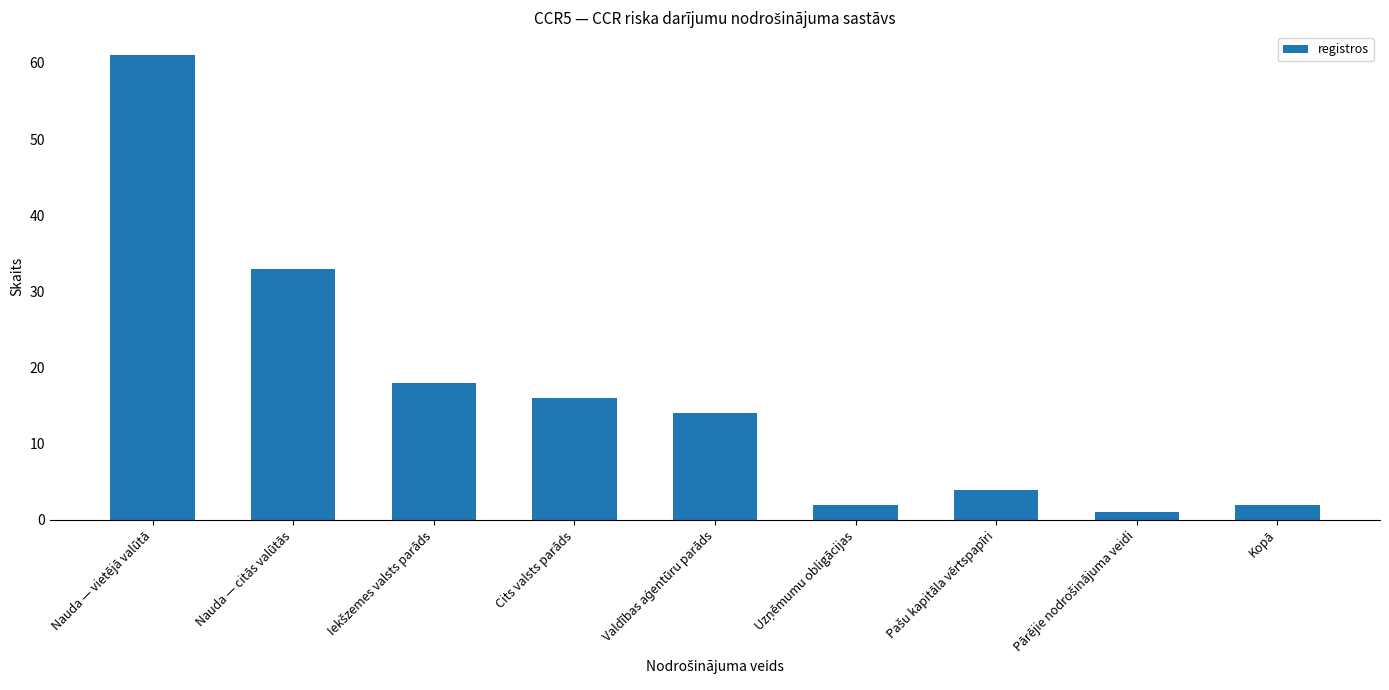

What is the label of the 9th bar from the right?

Nauda — vietējā valūtā